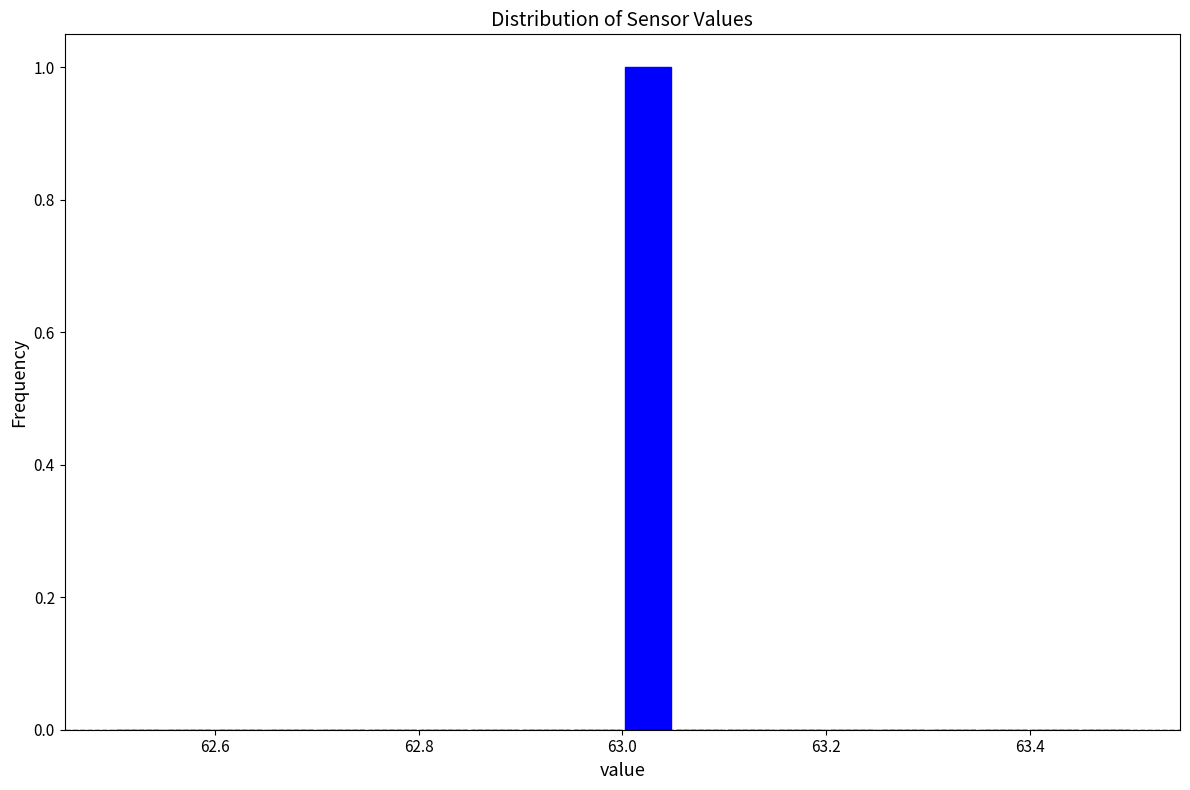

Around what value on the x-axis is the tallest bar? Give the approximate position of its centre, as read against the axis.

63.02